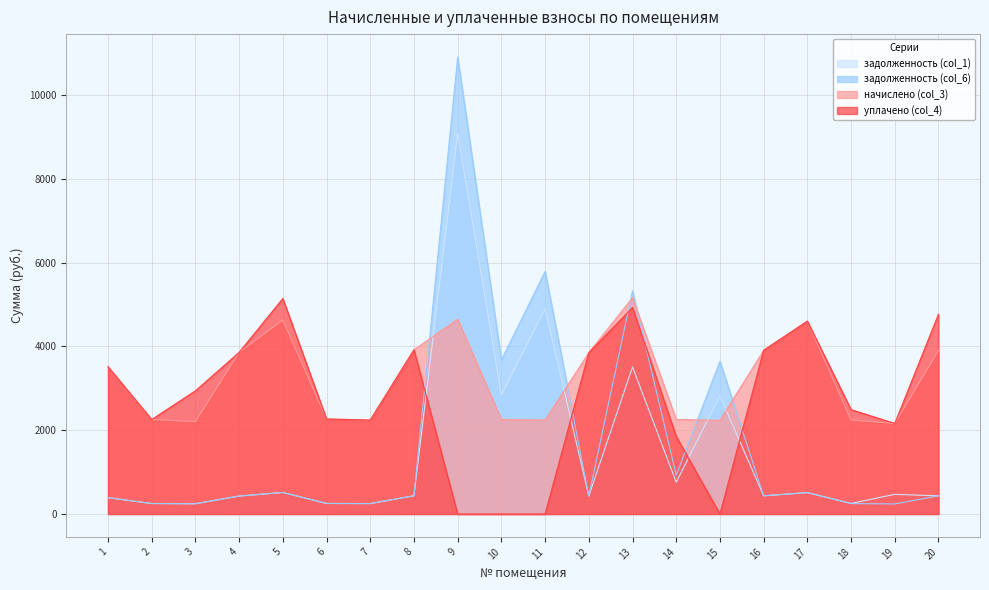

What is the value of the уплачено (col_4) point at the 5th from the left?

5140.5